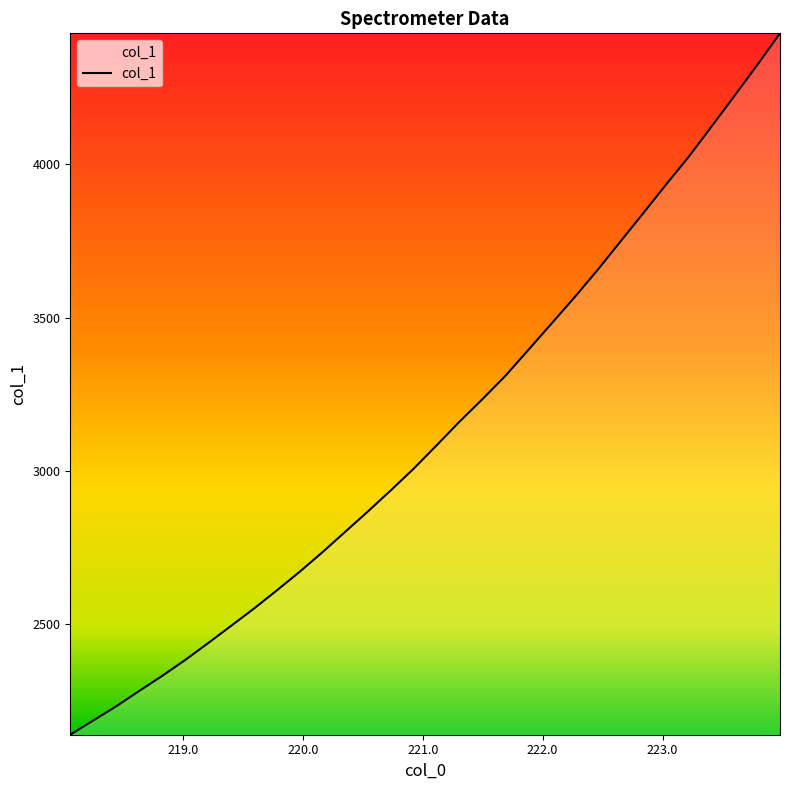

Is this an area chart (filled region under the line)?

No